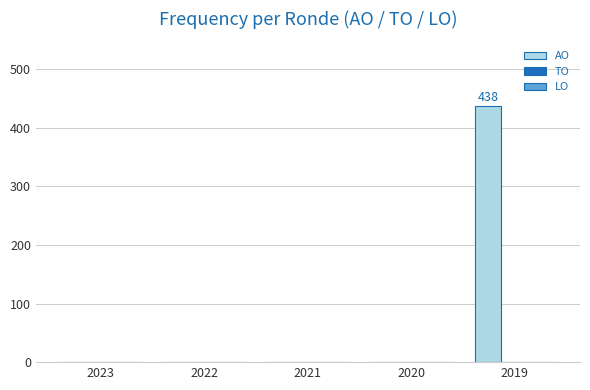

Are the bars horizontal?

No